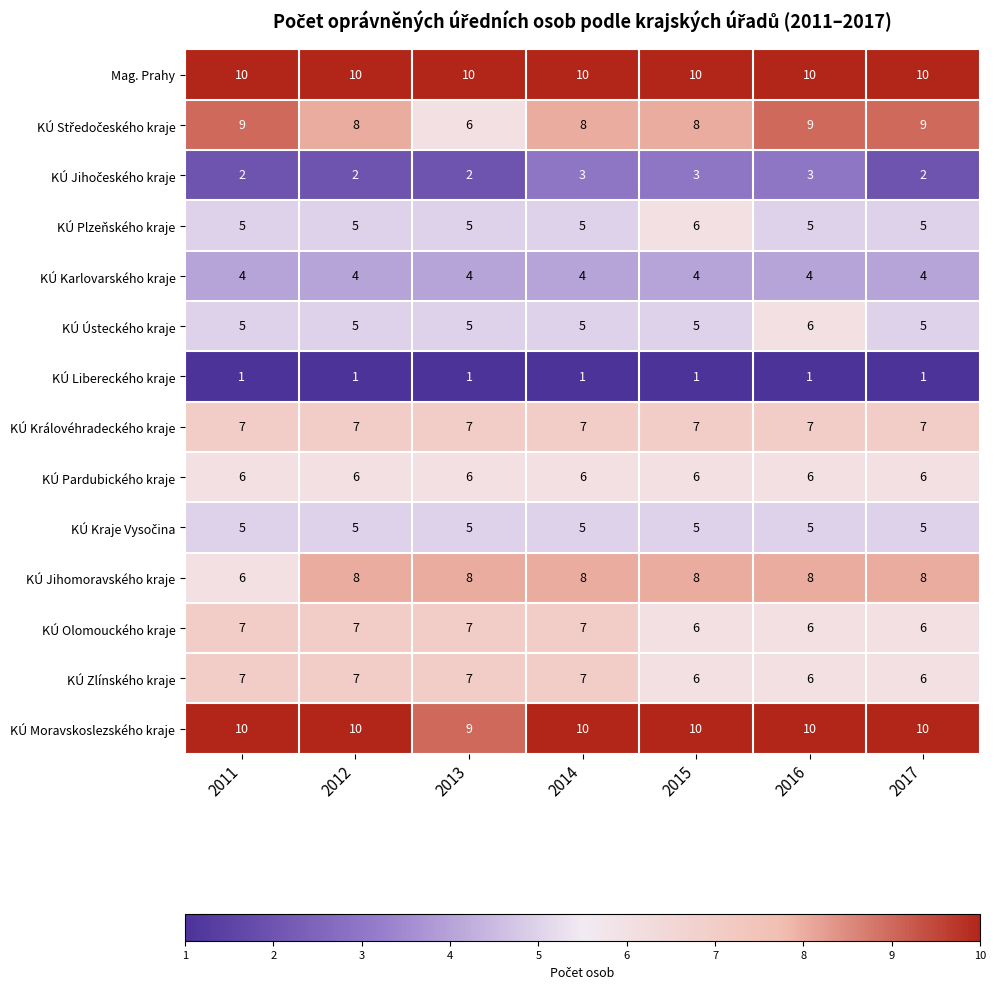

Is the value of KÚ Moravskoslezského kraje at 2016 greater than the value of KÚ Jihomoravského kraje at 2012?

Yes